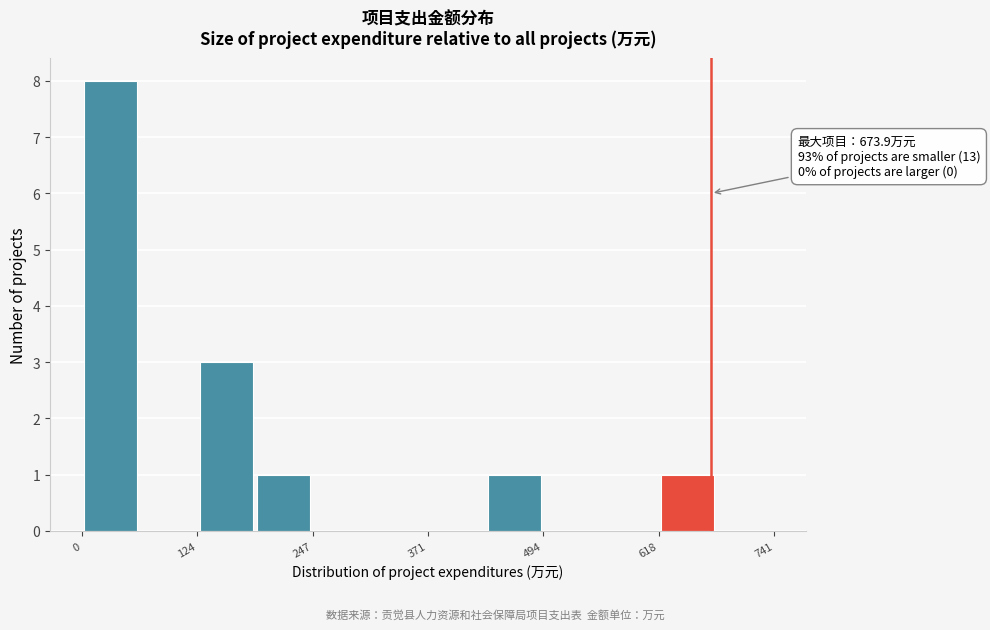

Around what value on the x-axis is the tallest bar? Give the approximate position of its centre, as read against the axis.

40